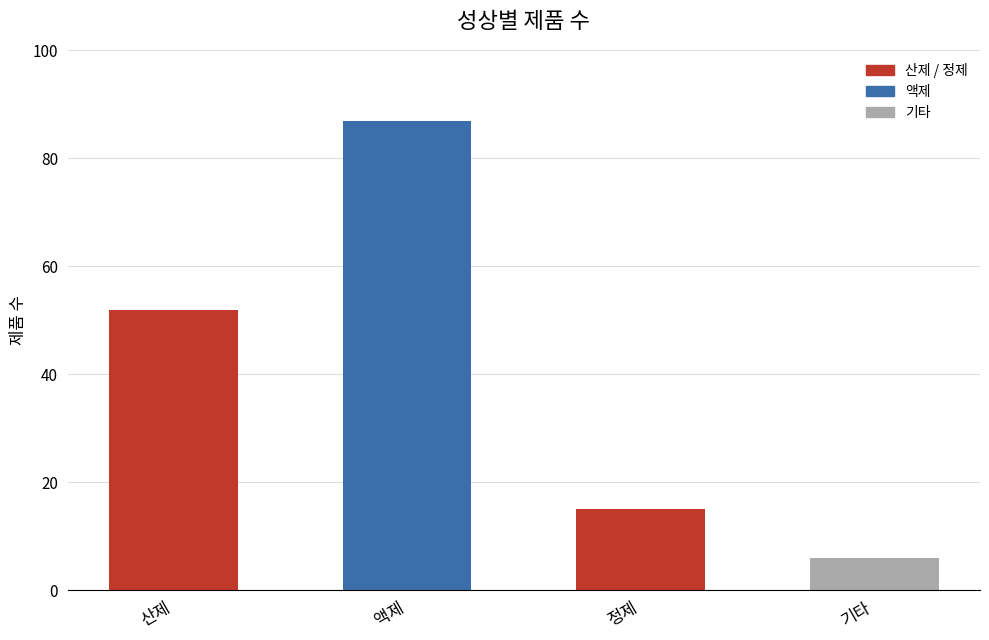

Where is the data nearest to the value 46?

산제